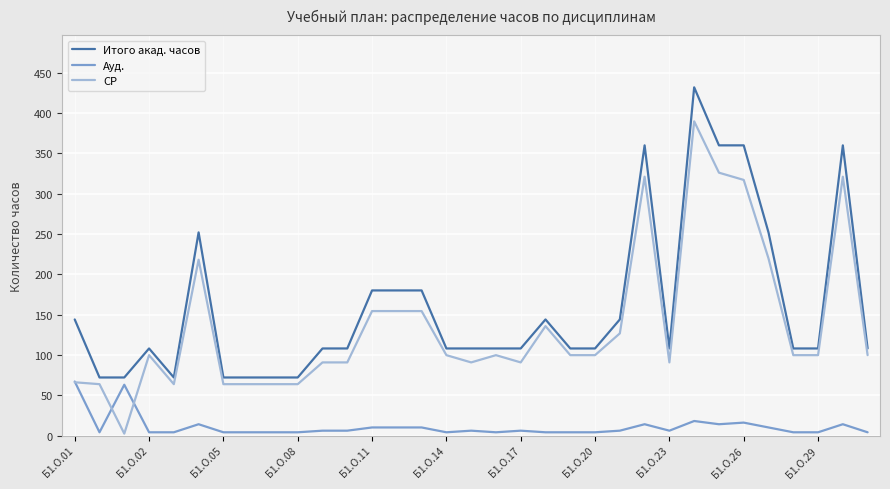

Which series has the widest spread of values?

СР